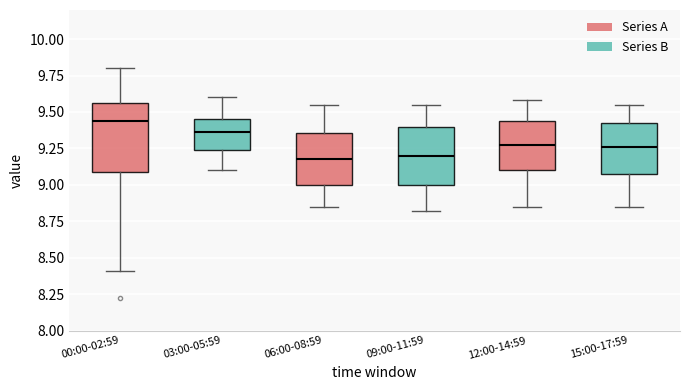

Where is the lower edge of the box for 15:00-17:59 on the y-axis? The values are not printed on the chart, so give them approximately, as read against the axis.

9.05